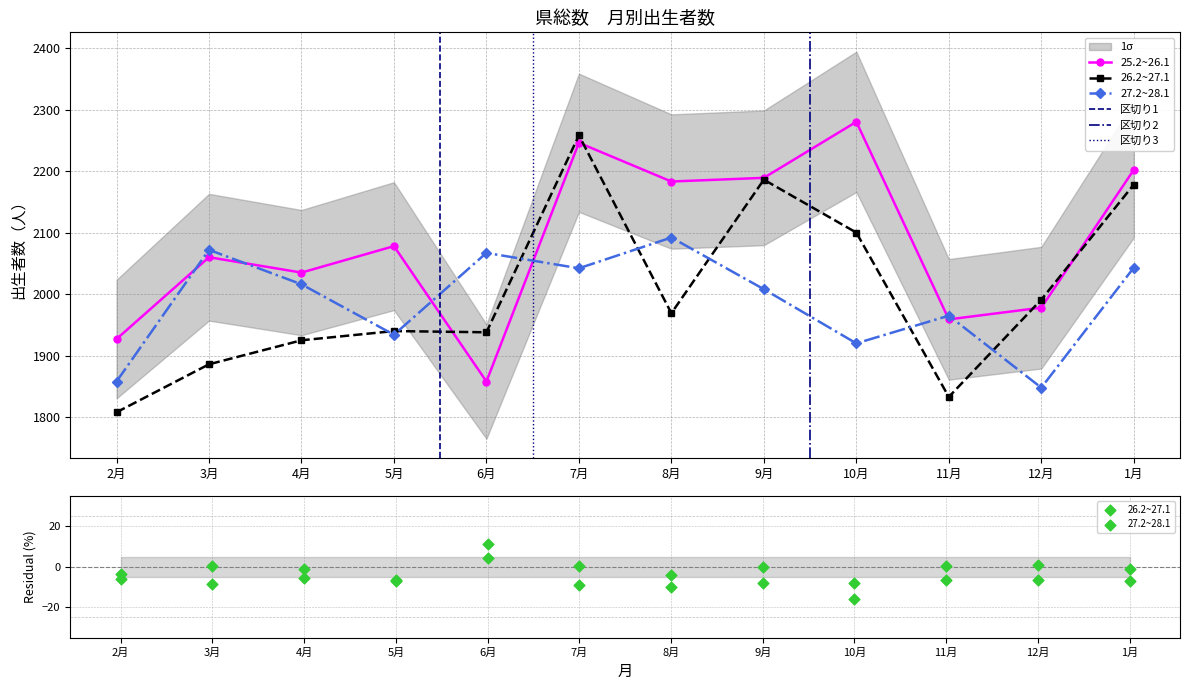

At which category is the sum across all series the highest?

7月